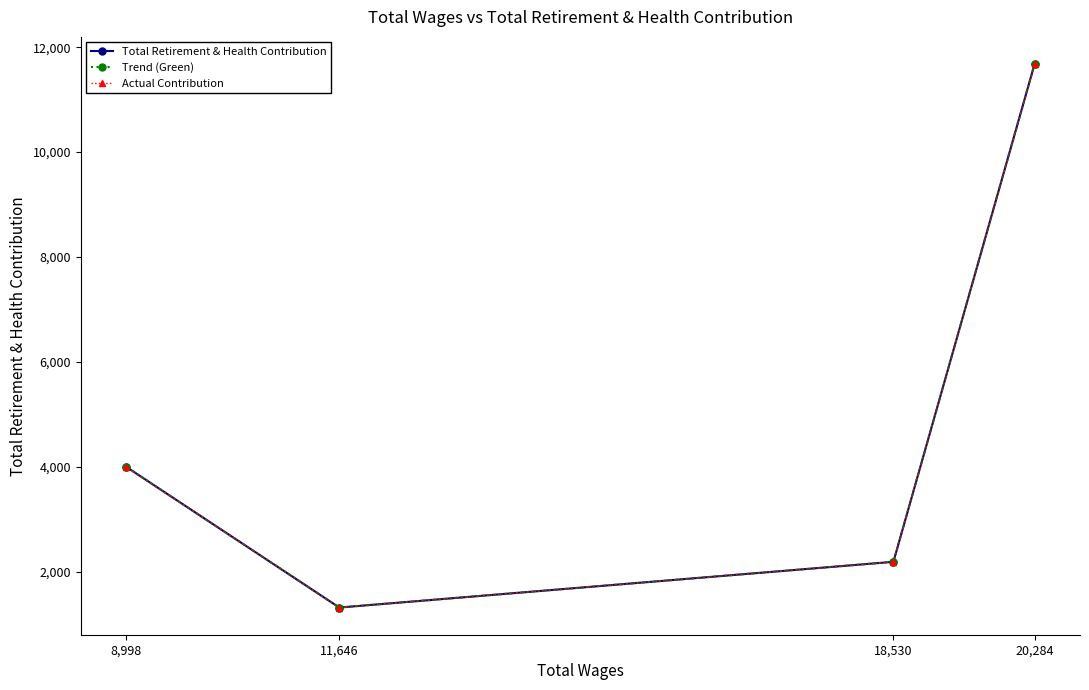

What is the total value across all series at 20,284?

35037